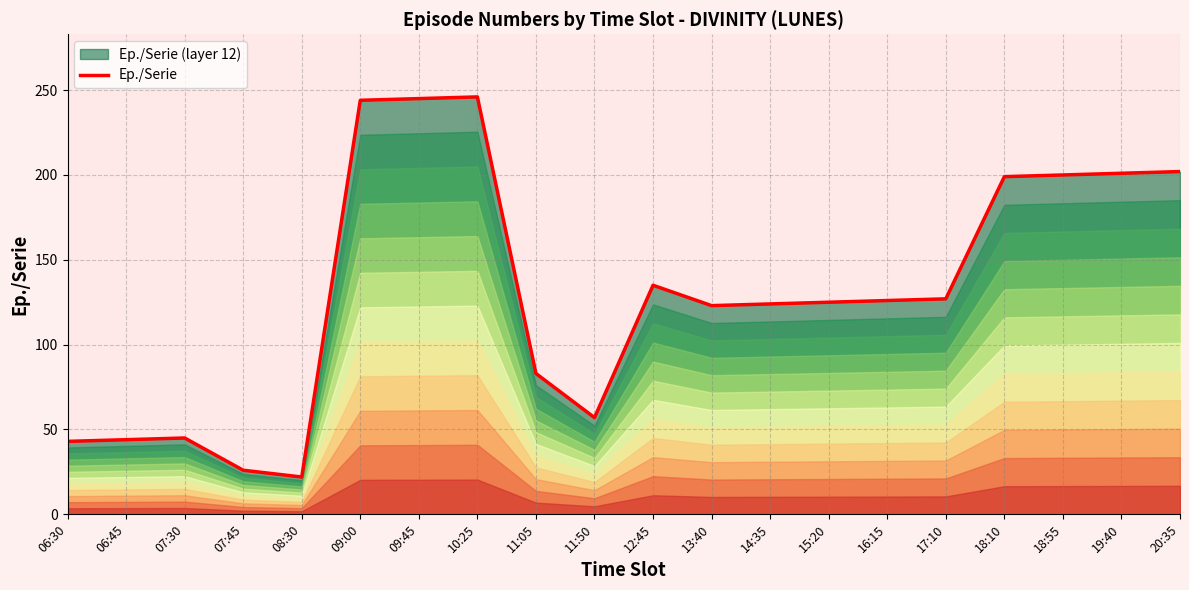

Reading right to left, transcribe all the data shown in this chart.

20:35=202	19:40=201	18:55=200	18:10=199	17:10=127	16:15=126	15:20=125	14:35=124	13:40=123	12:45=135	11:50=57	11:05=83	10:25=246	09:45=245	09:00=244	08:30=22	07:45=26	07:30=45	06:45=44	06:30=43